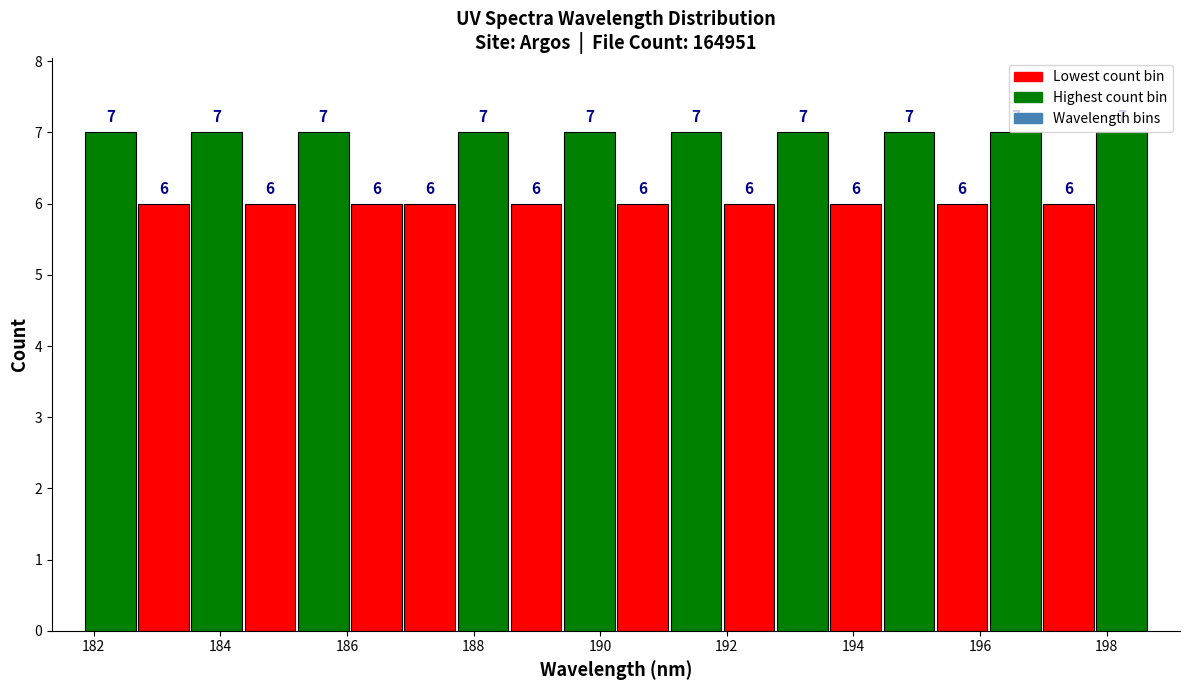

How tall is the bar that spans 184.4 to 185.2 on the x-axis? The bar edges are not printed on the chart, so give them approximately, as read against the axis.

6